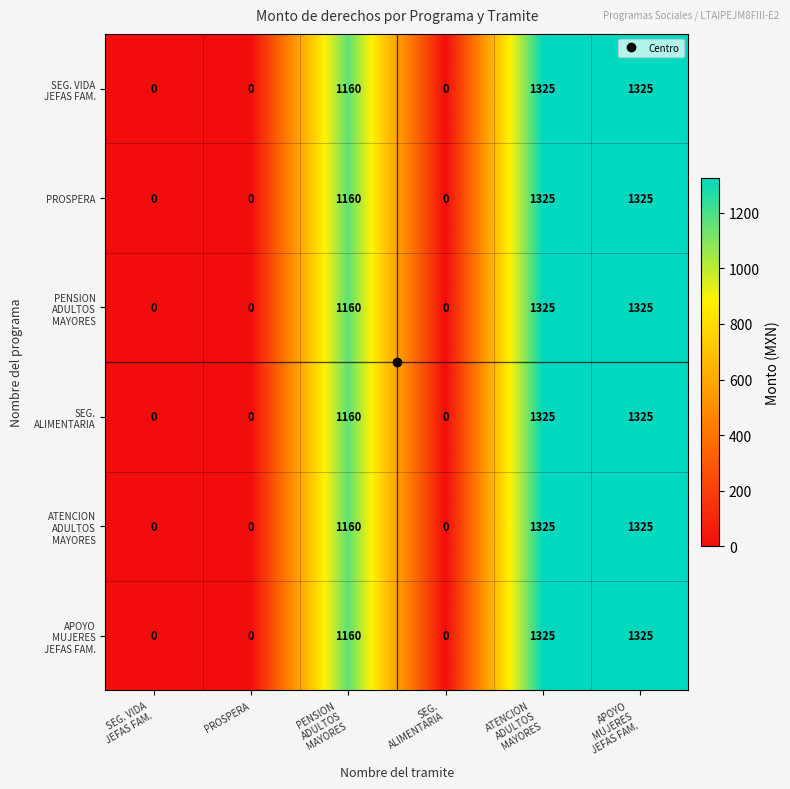

What is the maximum value shown in the chart?

1325